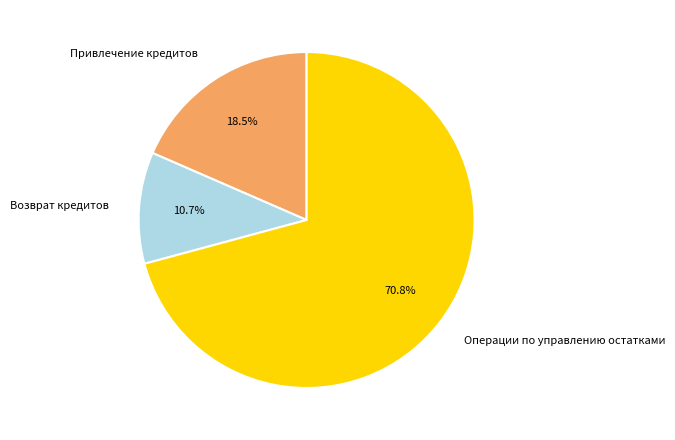

To the nearest percent, what is the combined percentage of Операции по управлению остатками and Возврат кредитов?

82%